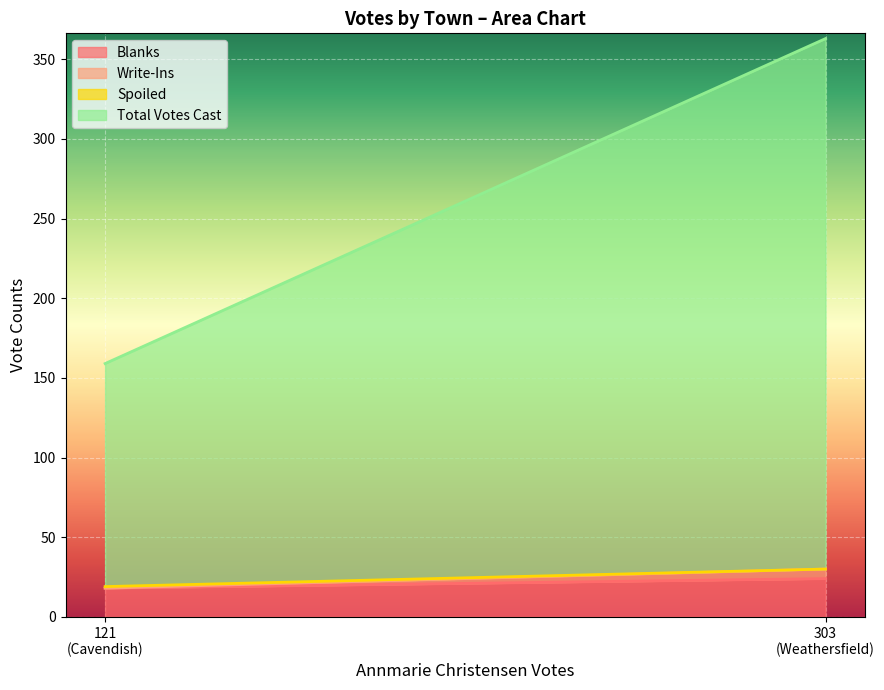

Reading left to right, list all the values displayed in this chart.

Blanks: 18	24
Write-Ins: 0	6
Spoiled: 1	0
Total Votes Cast: 140	333